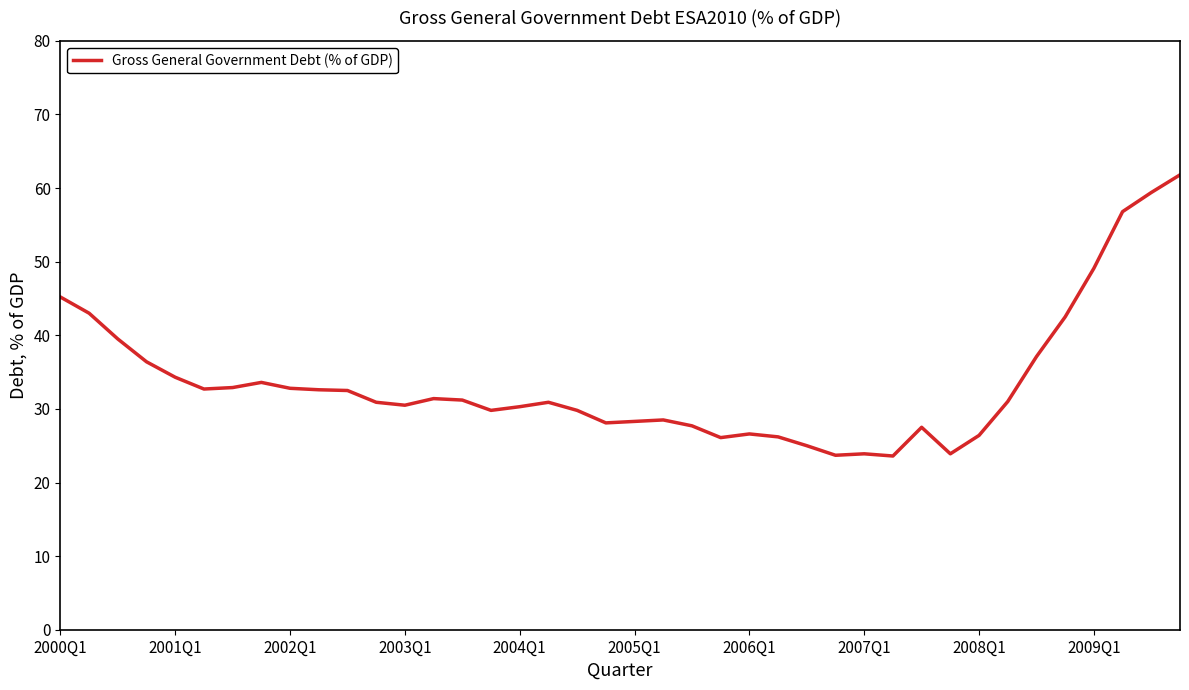

Does the chart display data point markers on the line(s)?

No